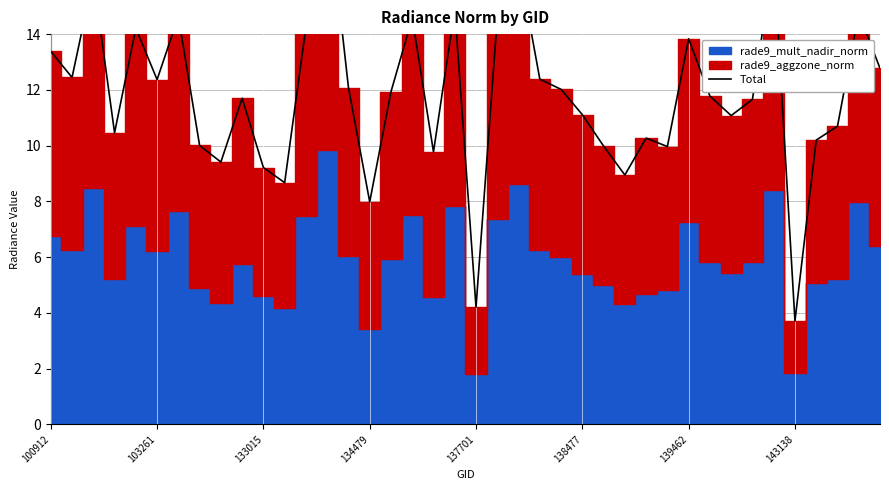

How many interior local valleys (lower than both neighbors) does the data have?

12